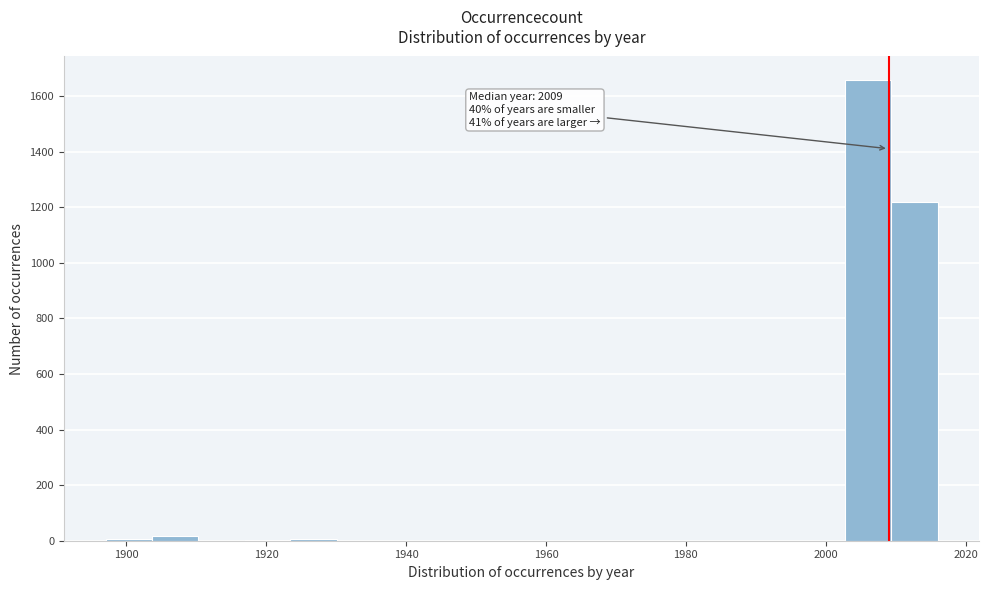

Read against the x-axis, roughly where is the centre of the tallest bar?

2006